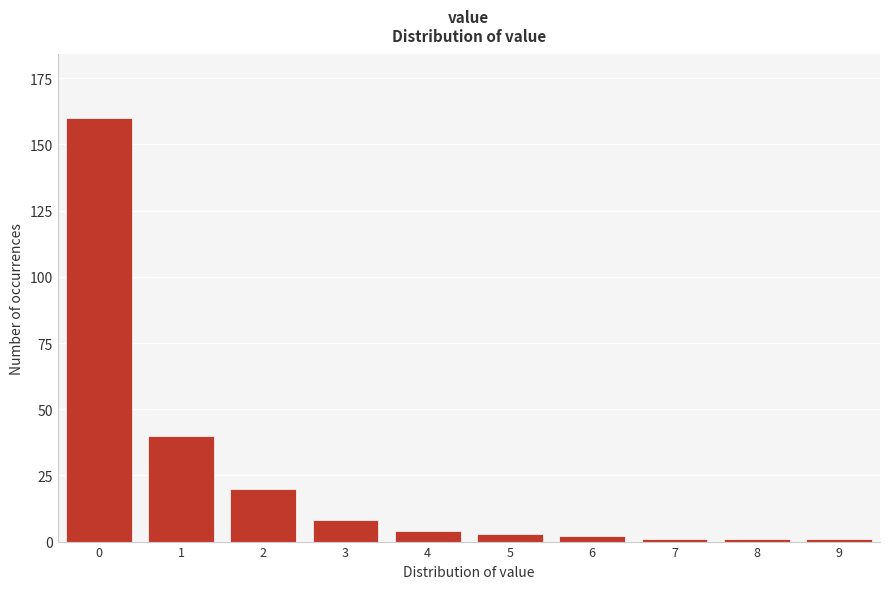

Reading left to right, extract all data points from this chart.

0=160	1=40	2=20	3=8	4=4	5=3	6=2	7=1	8=1	9=1